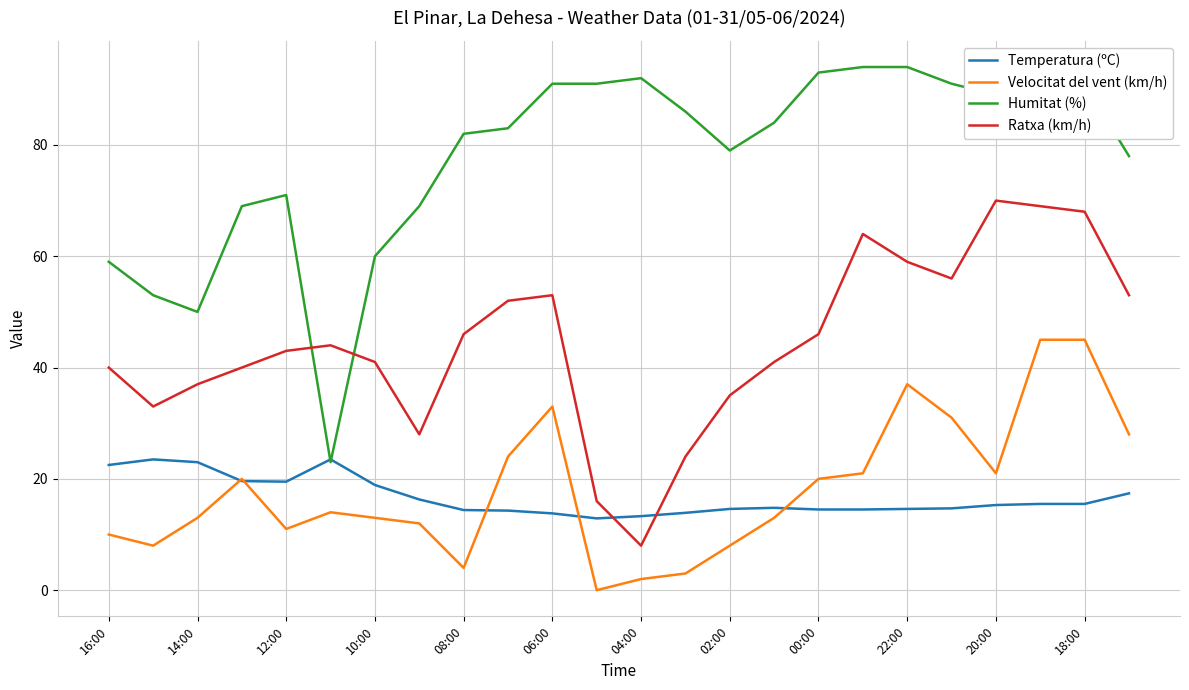

Which series has the widest spread of values?

Humitat (%)